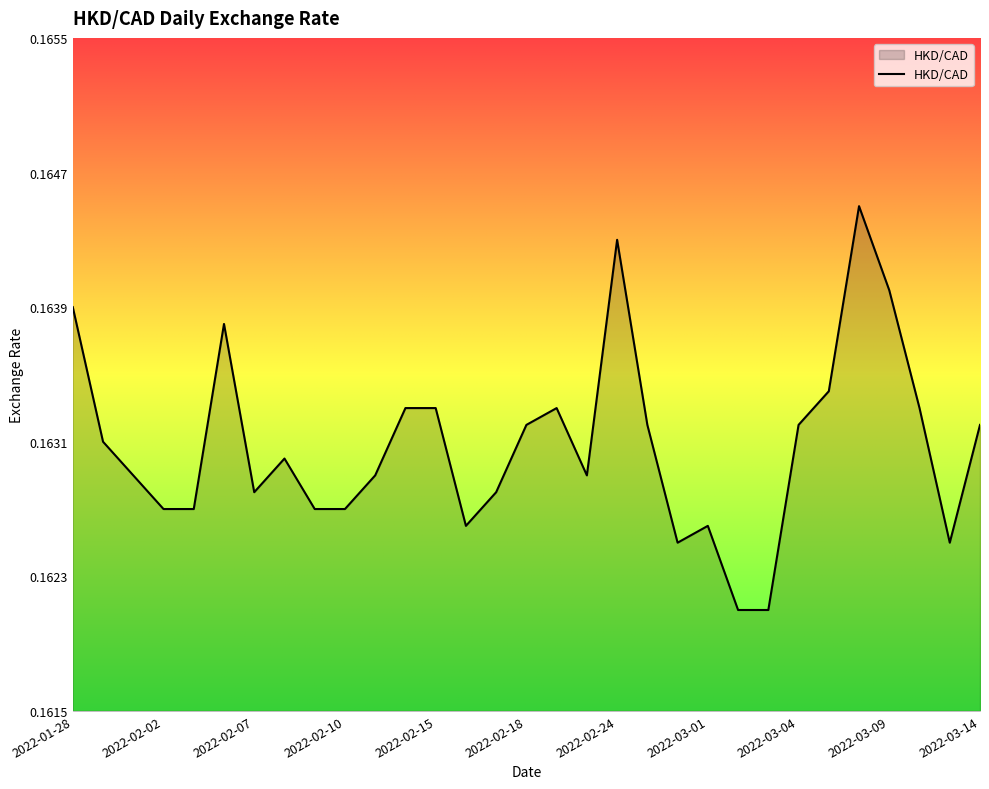

How many lines are shown in the chart?

1